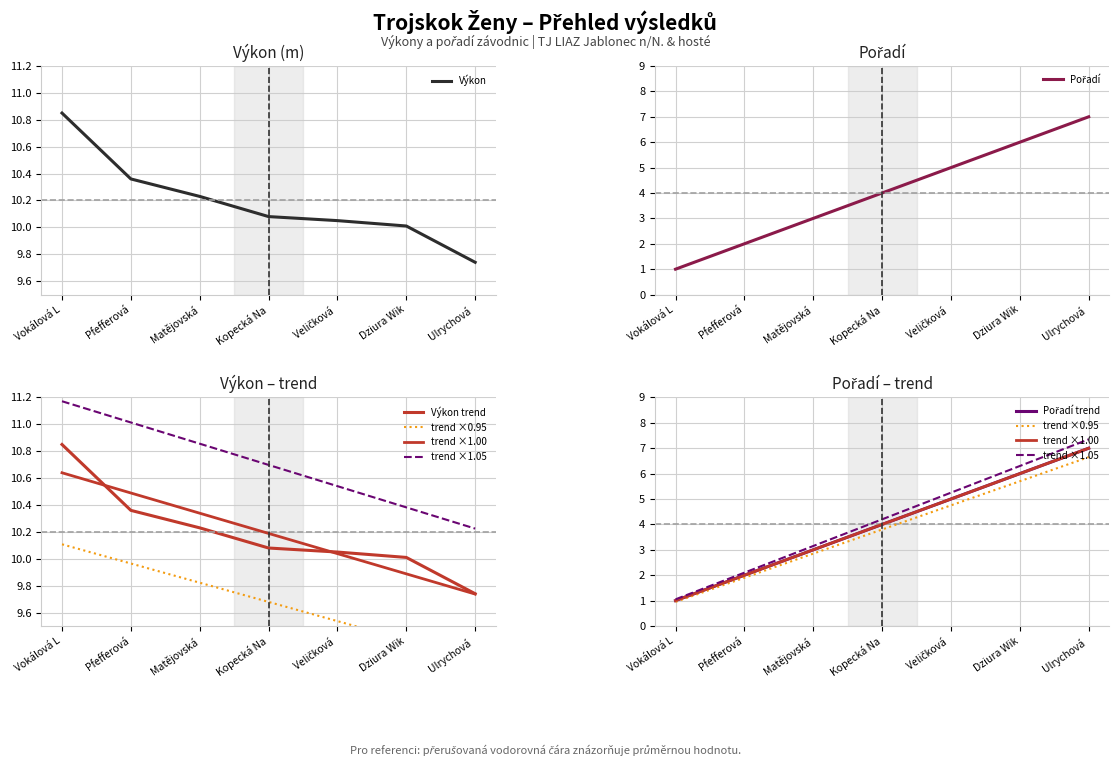

How many data points in Výkon are above 10?

6